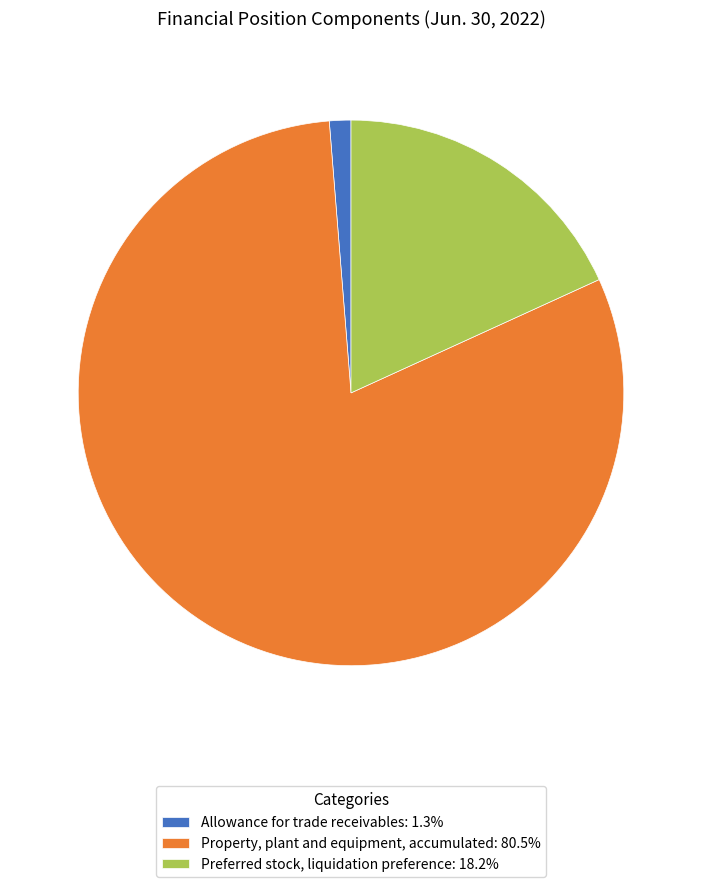

What is the smallest slice in the pie chart?

Allowance for trade receivables